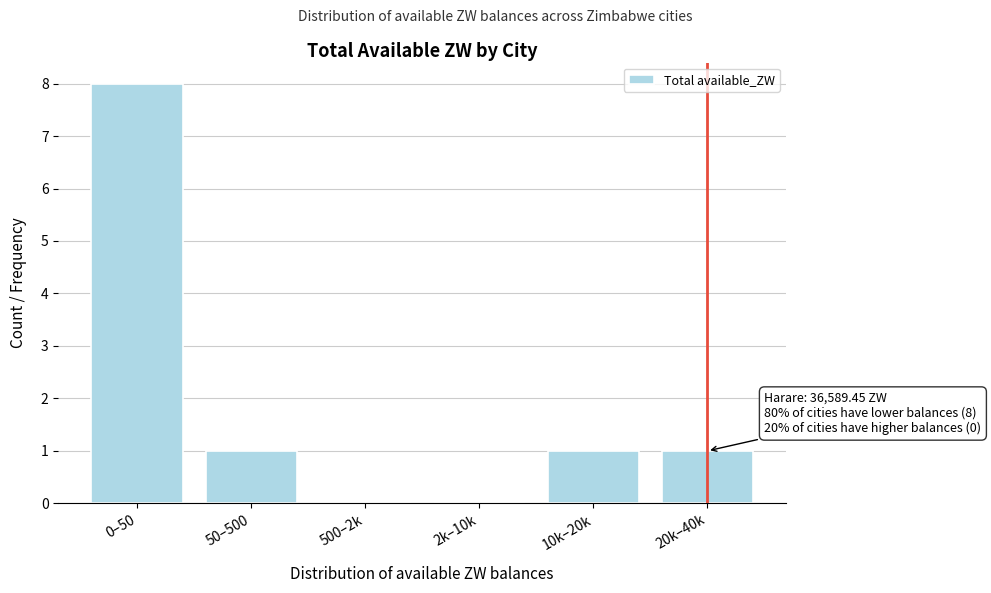

Reading left to right, extract all data points from this chart.

0–50=8	50–500=1	500–2k=0	2k–10k=0	10k–20k=1	20k–40k=1